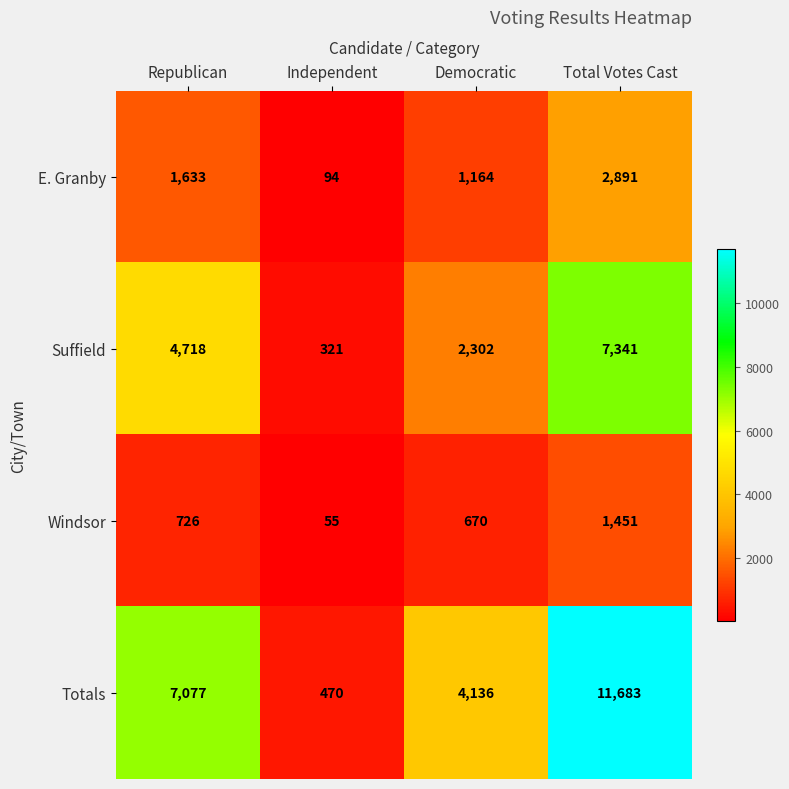

What is the difference between the highest and lowest values at Republican?

6351